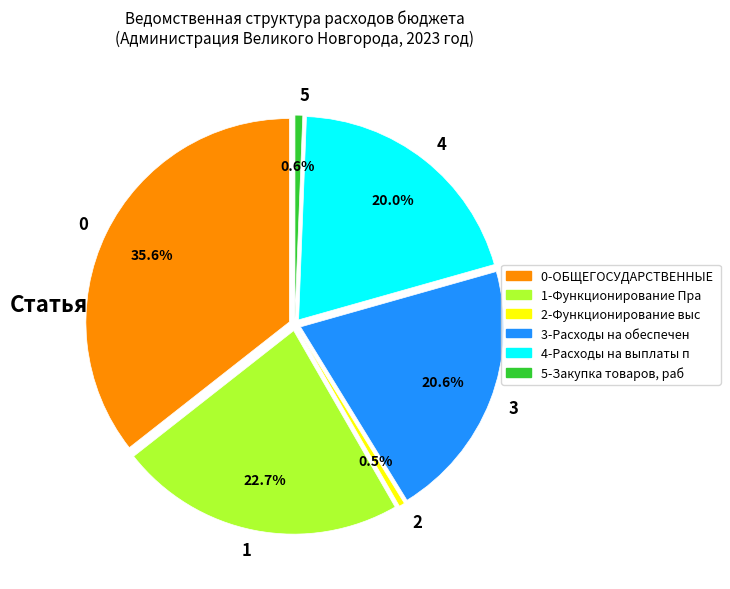

What is the change in value from Функционирование Правительства to Функционирование высшего должностного лица?

-140990.2